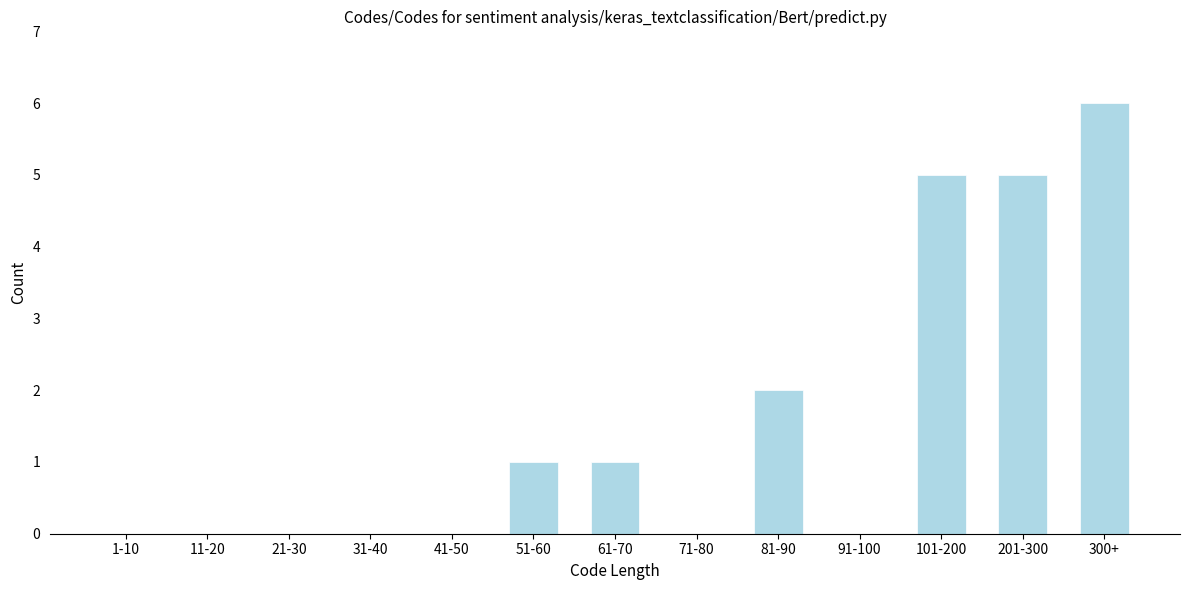

Reading left to right, list all the values displayed in this chart.

1-10=0	11-20=0	21-30=0	31-40=0	41-50=0	51-60=1	61-70=1	71-80=0	81-90=2	91-100=0	101-200=5	201-300=5	300+=6